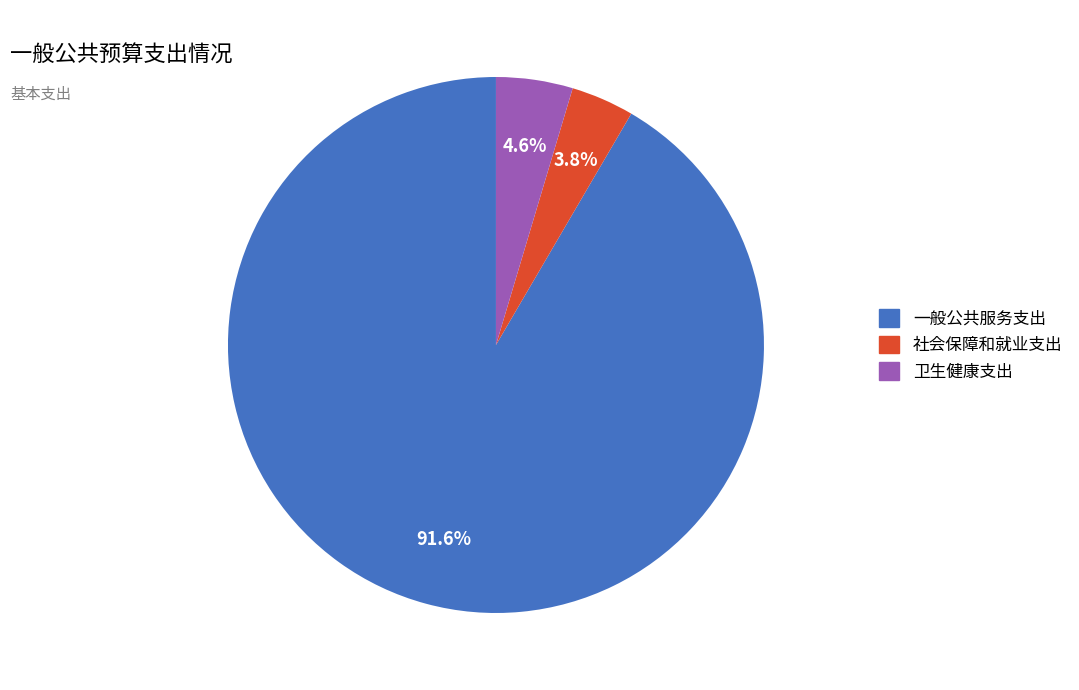

Is there any slice that represents more than half of the pie?

Yes